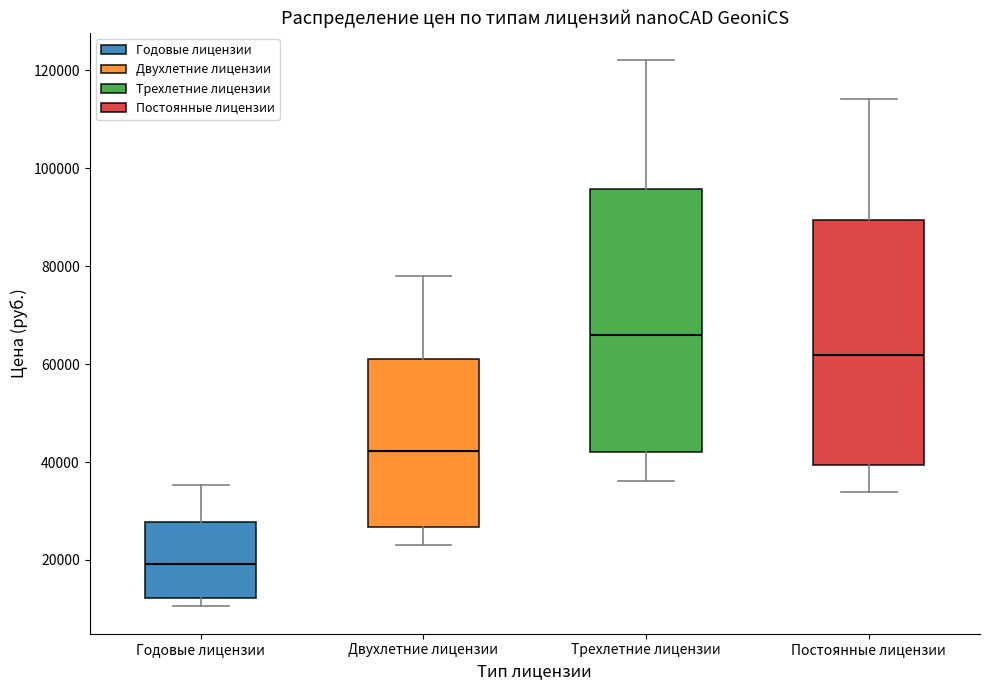

Reading left to right, transcribe this box plot: for each box, give where its median line is, the range the box spans, and where its two whiskers end, as read against the y-axis. The values are not printed on the chart, so give them approximately, as read against the axis.

Годовые лицензии: median 20000, box 12000 to 28000, whiskers 10000 to 36000
Двухлетние лицензии: median 42000, box 26000 to 62000, whiskers 24000 to 78000
Трехлетние лицензии: median 66000, box 42000 to 96000, whiskers 36000 to 122000
Постоянные лицензии: median 62000, box 40000 to 90000, whiskers 34000 to 114000